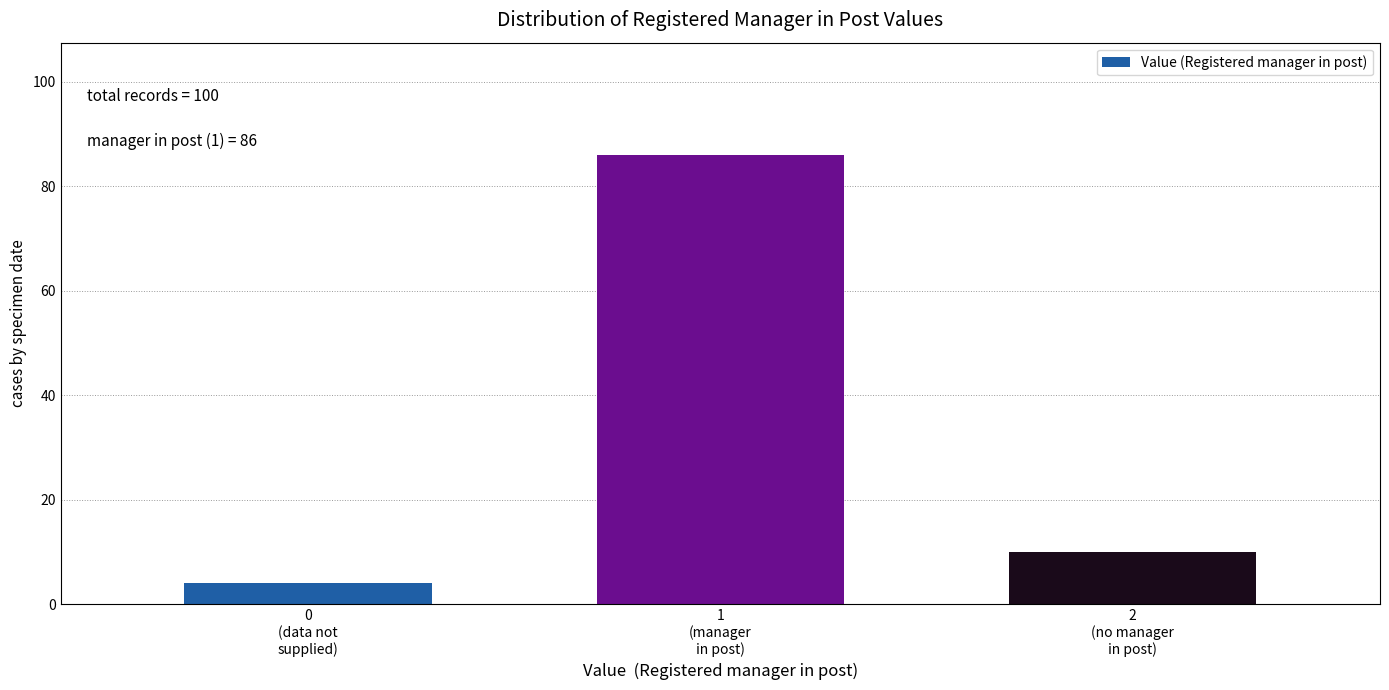

Reading left to right, extract all data points from this chart.

4	86	10